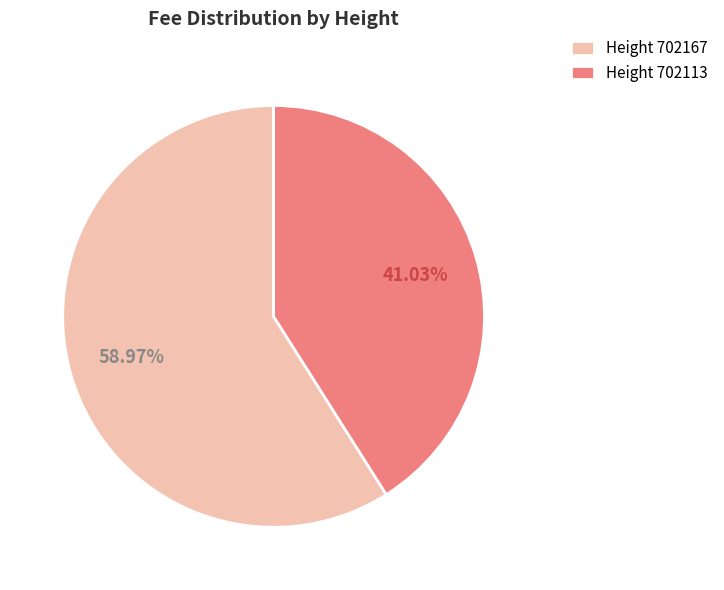

Rank the categories by value from lowest to highest.

Height 702113, Height 702167